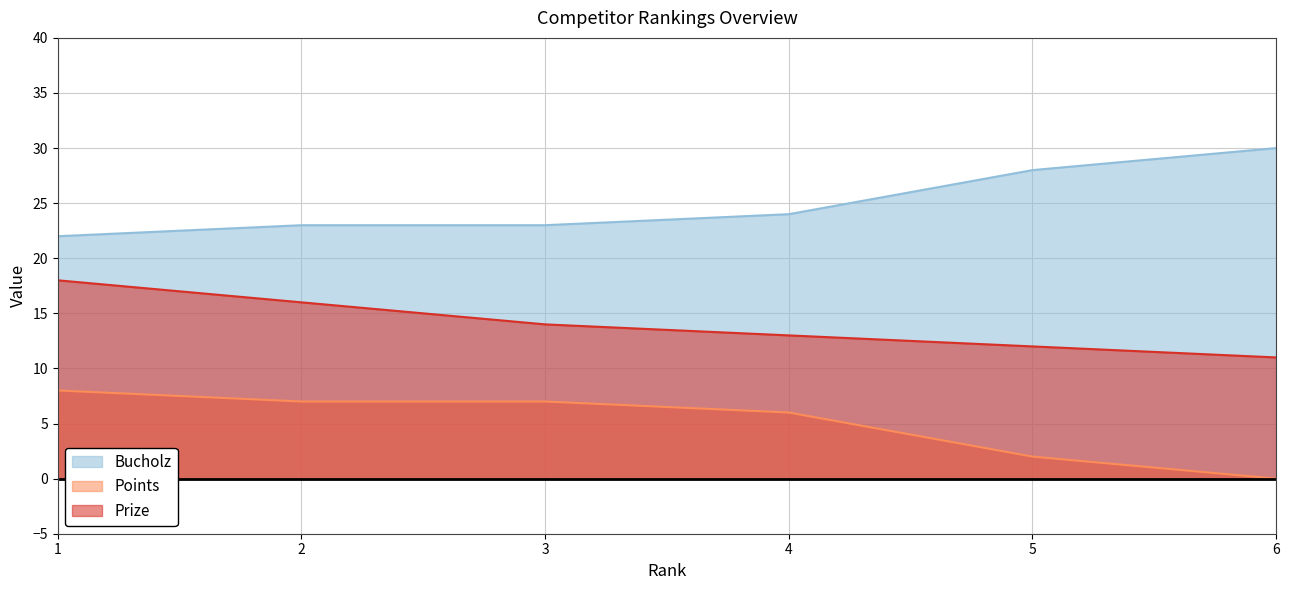

How many lines are shown in the chart?

3